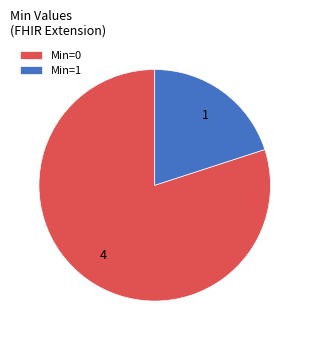

Which category has the biggest portion of the pie?

Min=0